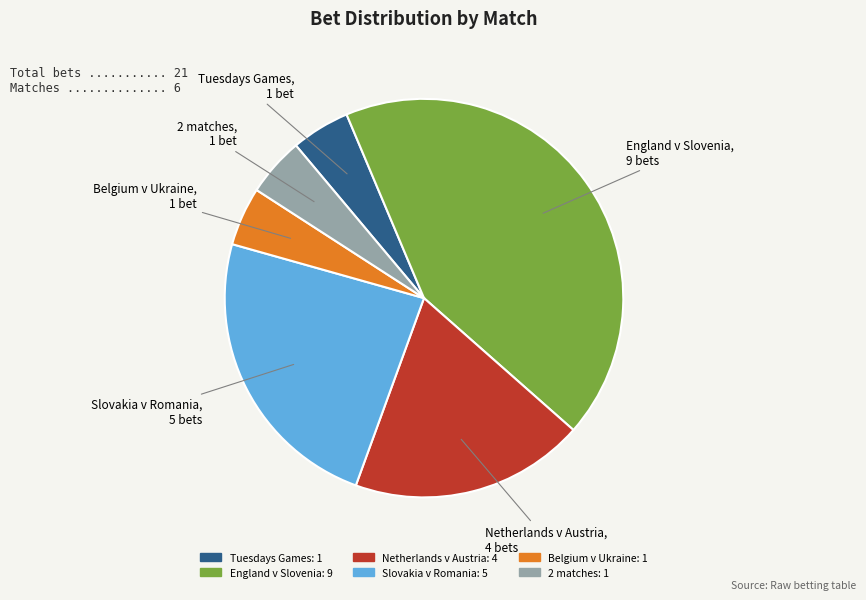

Is it true that Belgium v Ukraine is 15% of the pie?

False